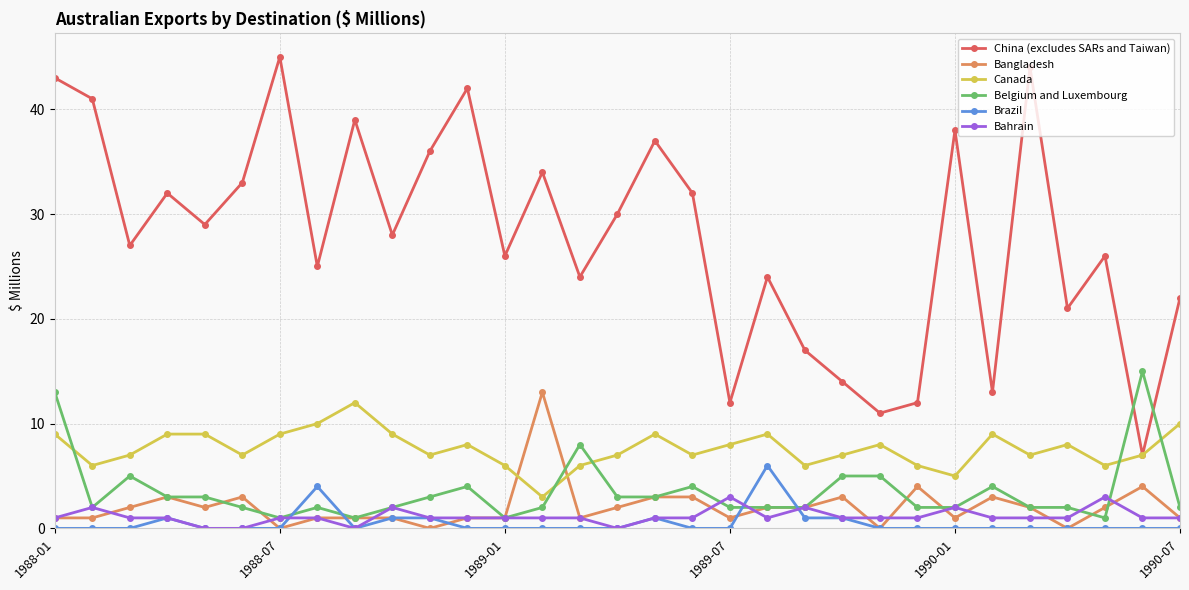

List the series in order of their peak value, lowest first.

Bahrain, Brazil, Canada, Bangladesh, Belgium and Luxembourg, China (excludes SARs and Taiwan)